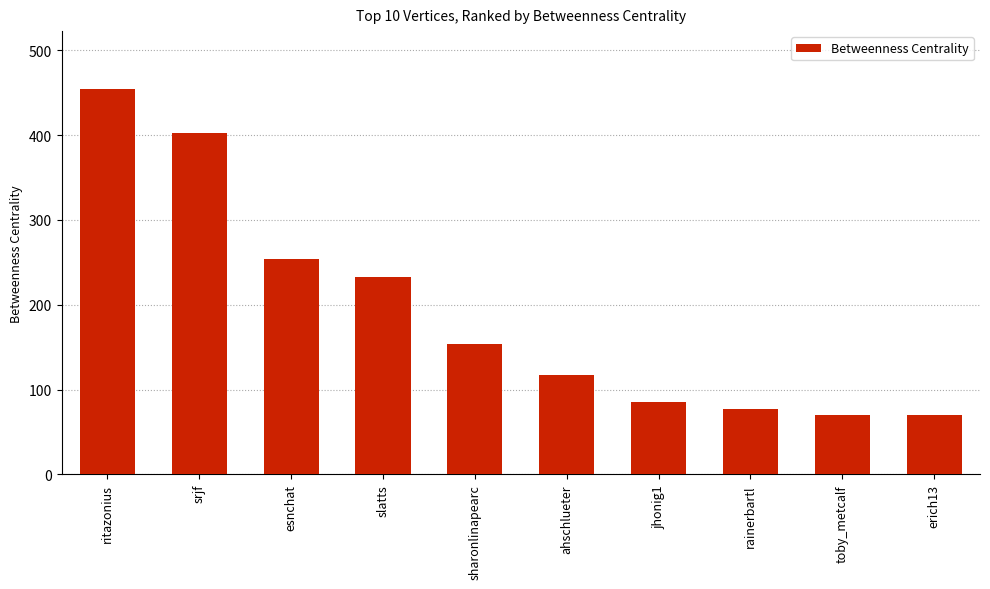

What is the difference between the values at rainerbartl and ritazonius?

377.9